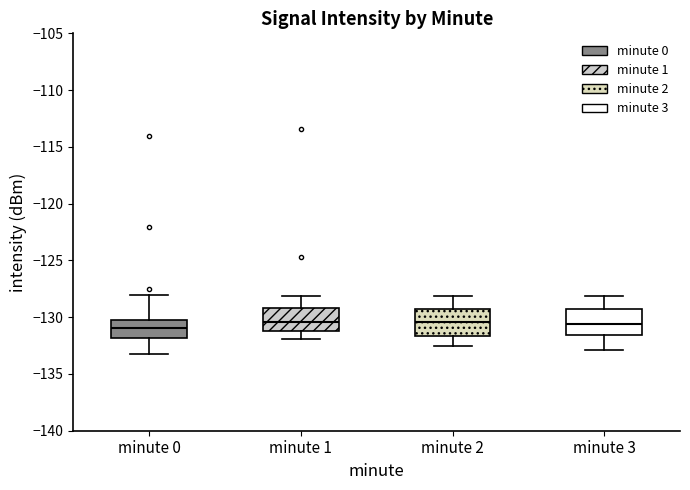

Where is the upper edge of the box for minute 0 on the y-axis? The values are not printed on the chart, so give them approximately, as read against the axis.

-130.5